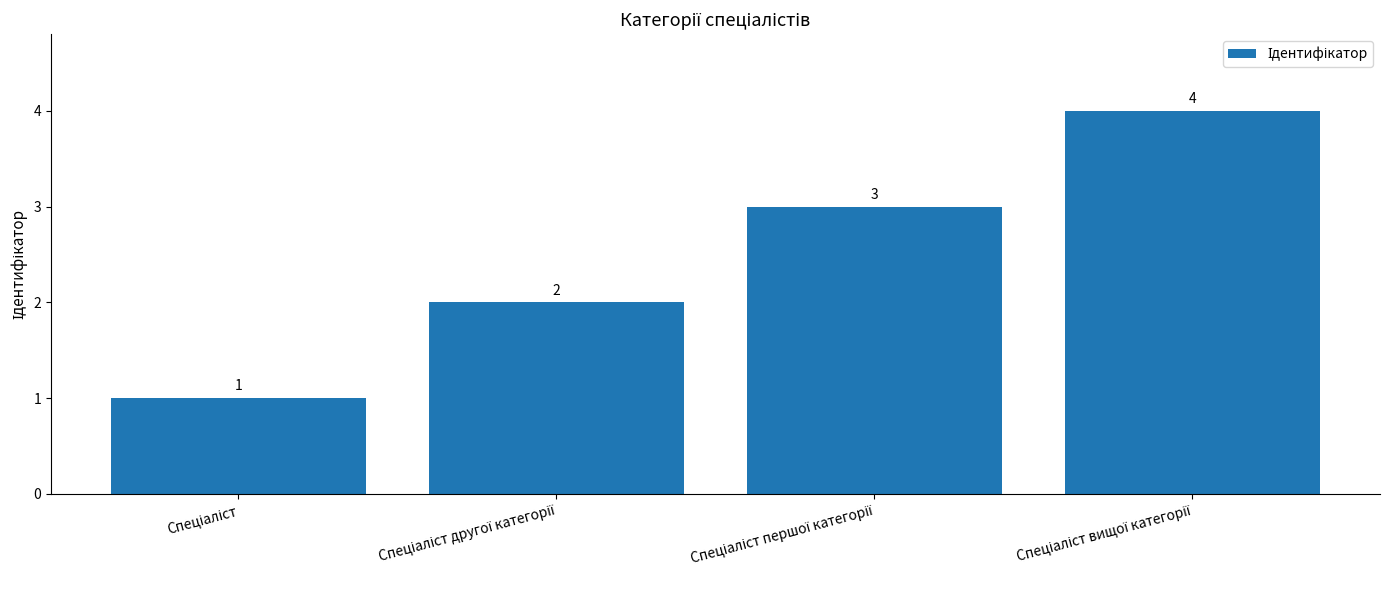

How many values are between 2 and 4?

3